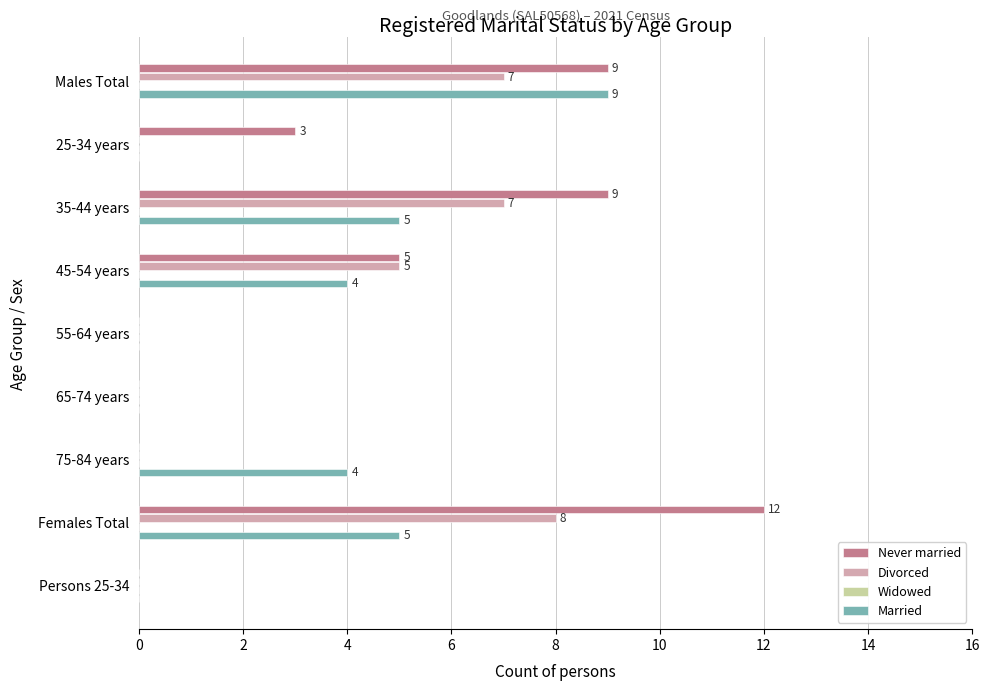

What is the value of the Never married bar at the 3rd from the left?

9.0